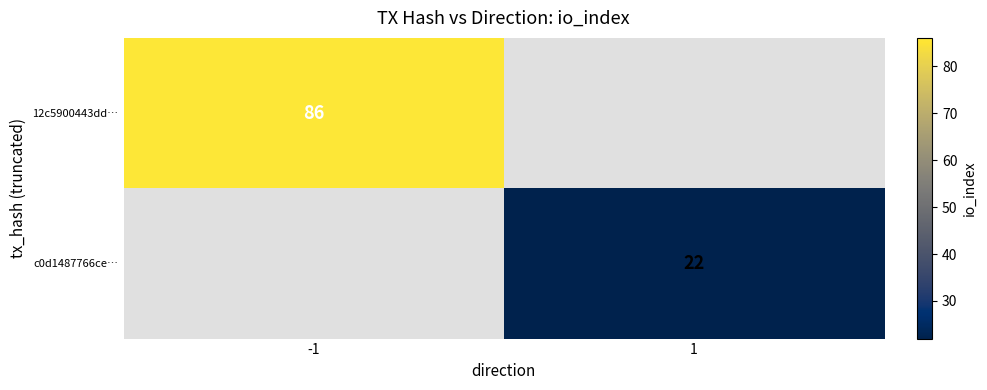

True or false: 12c5900443dd… has a value of 29 at -1.

False